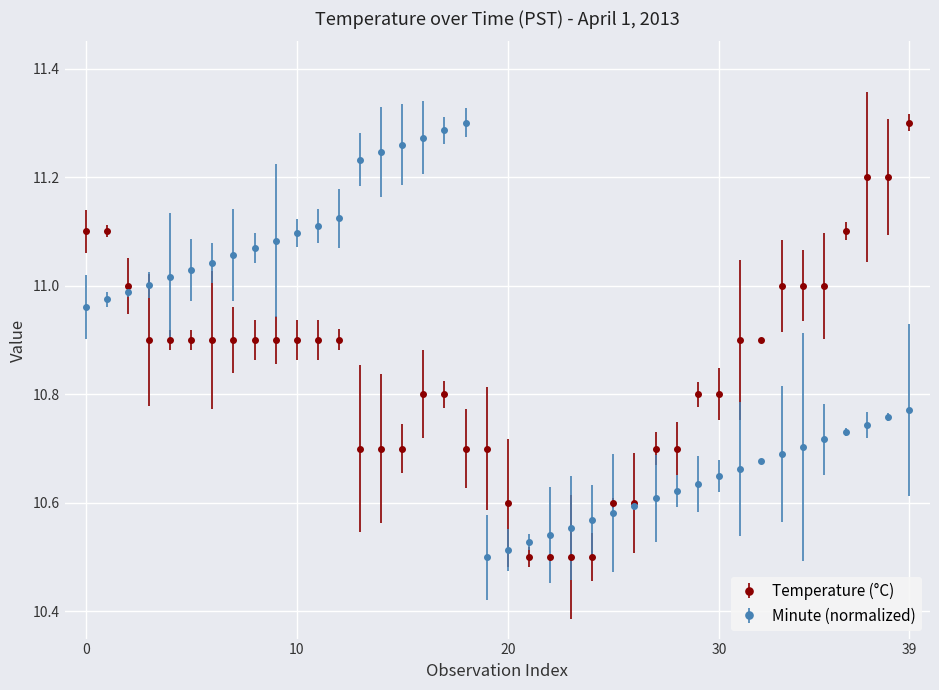

At how many categories does at least one series exceed 10?

40